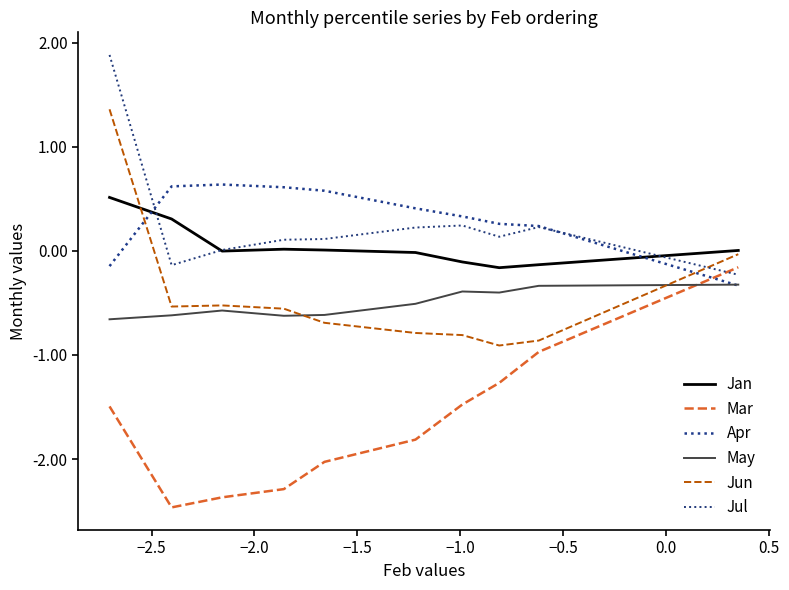

What is the difference between the second highest and second lowest values in the Jul series?

0.4